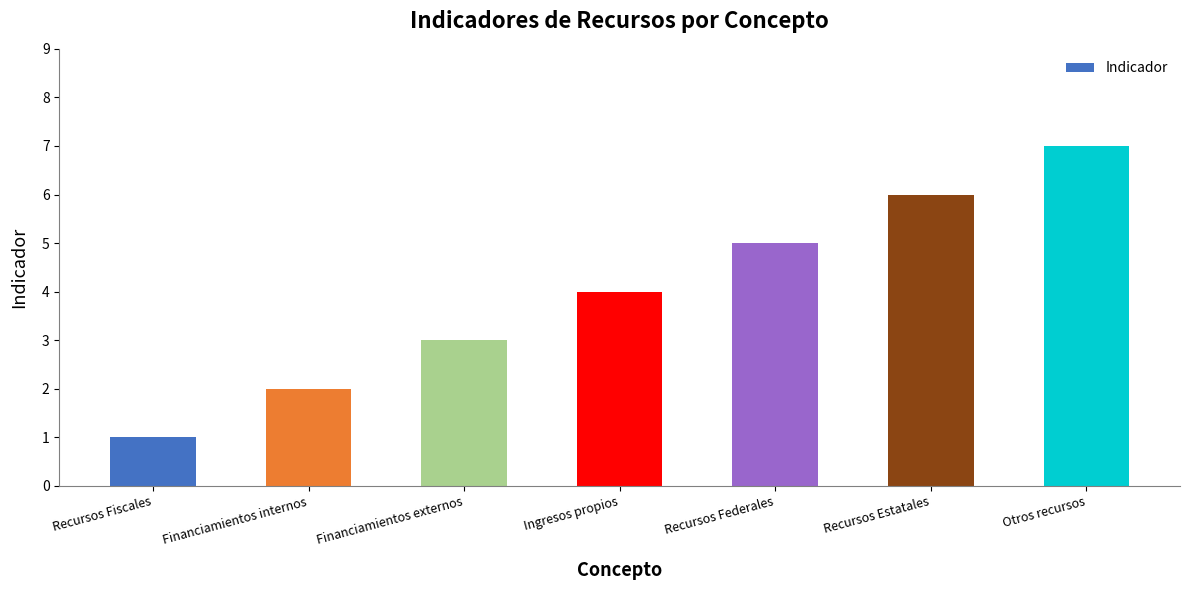

Is it true that the value at Recursos Estatales is 9?

False